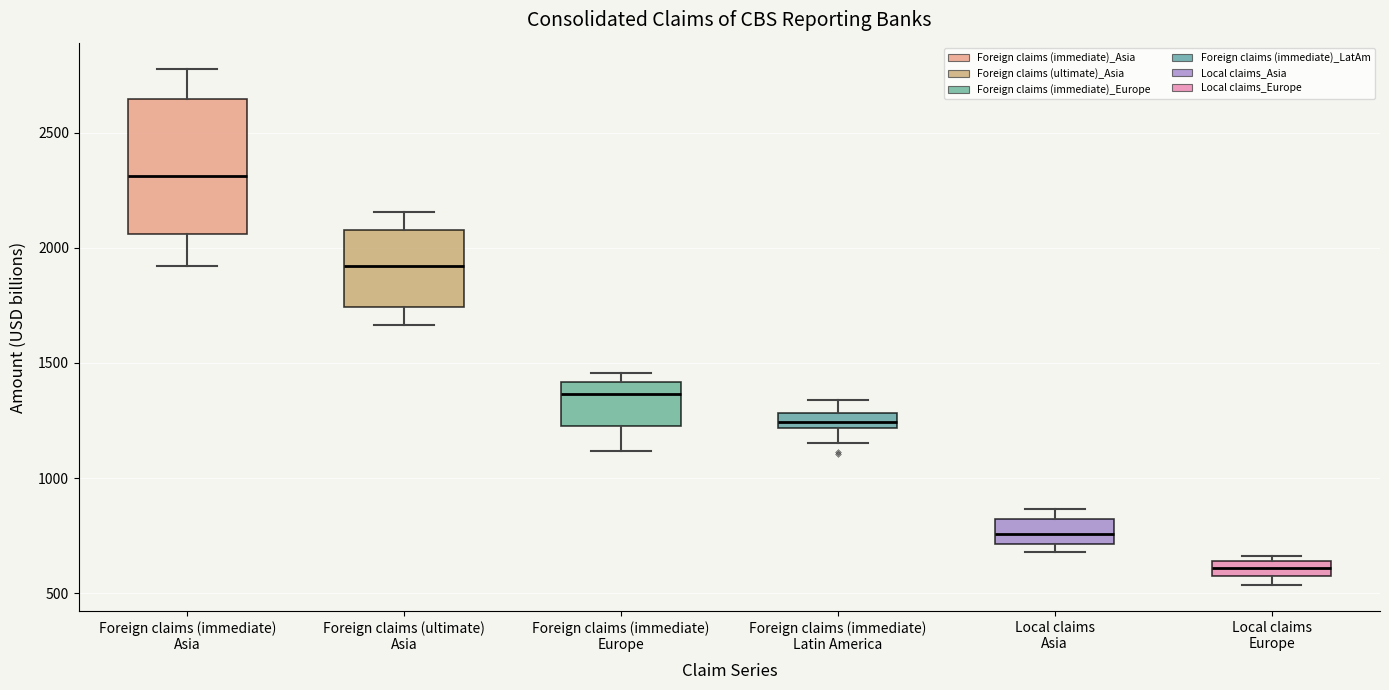

Comparing the boxes themselves (not the whiskers), which one is the tallest?

Foreign claims (immediate) Asia